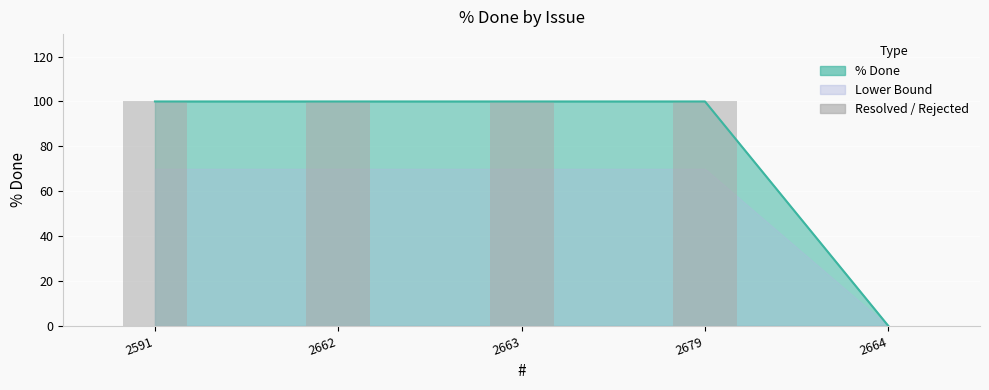

What is the label of the 2nd bar from the right?

2679